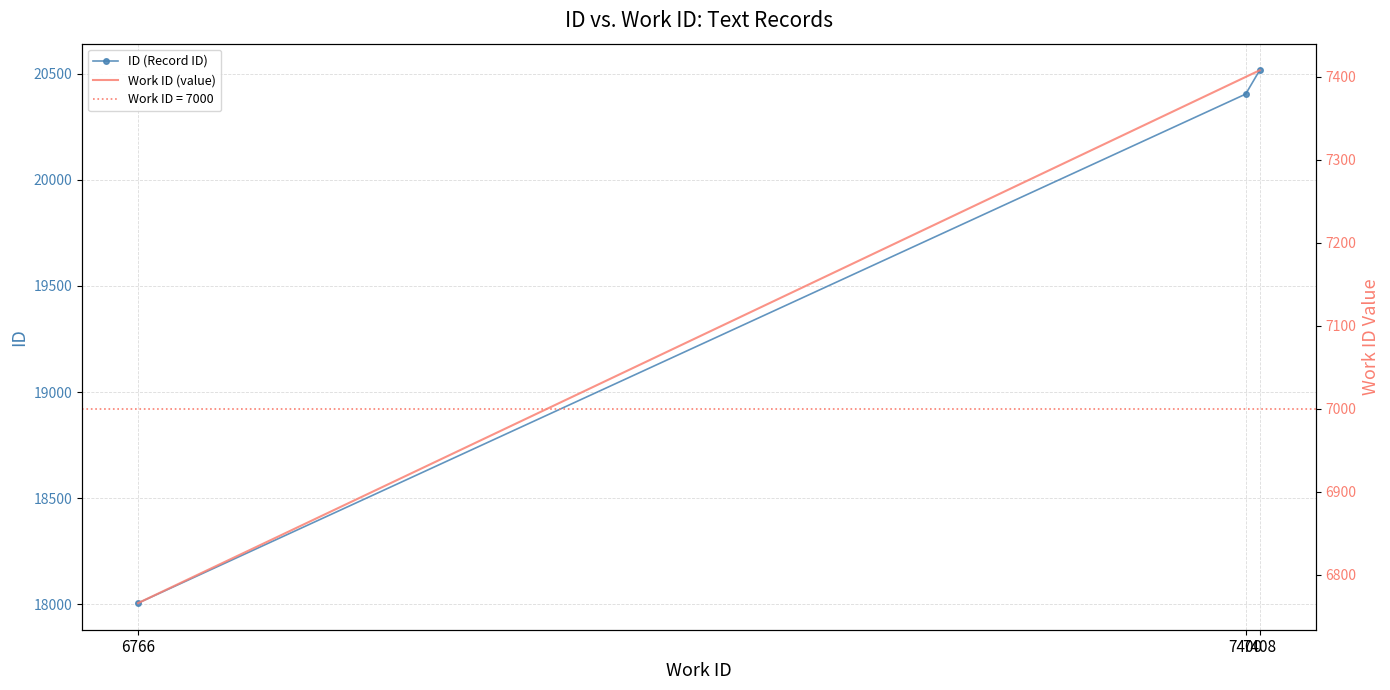

What is the value of the ID (Record ID) point at the 2nd from the left?

20404